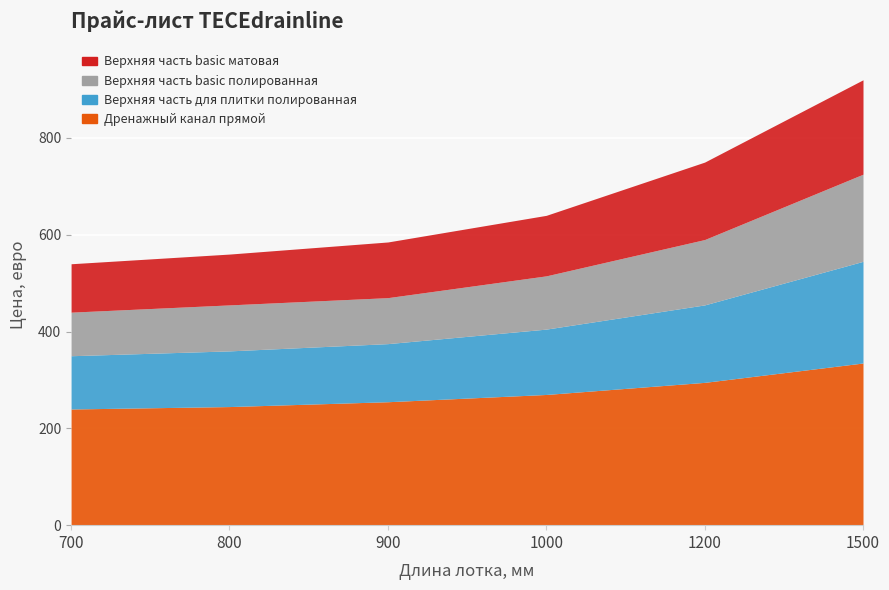

True or false: Дренажный канал прямой and Верхняя часть basic матовая cross at least once.

False